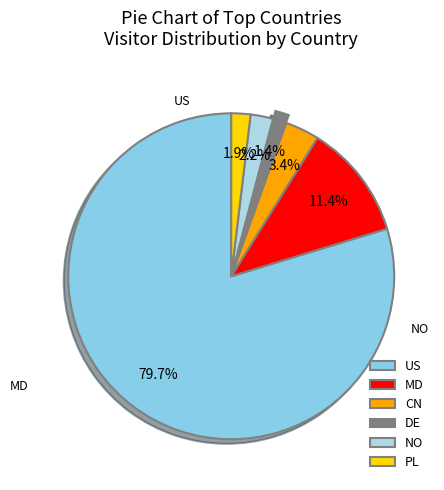

Does CN account for over 50% of the chart?

No